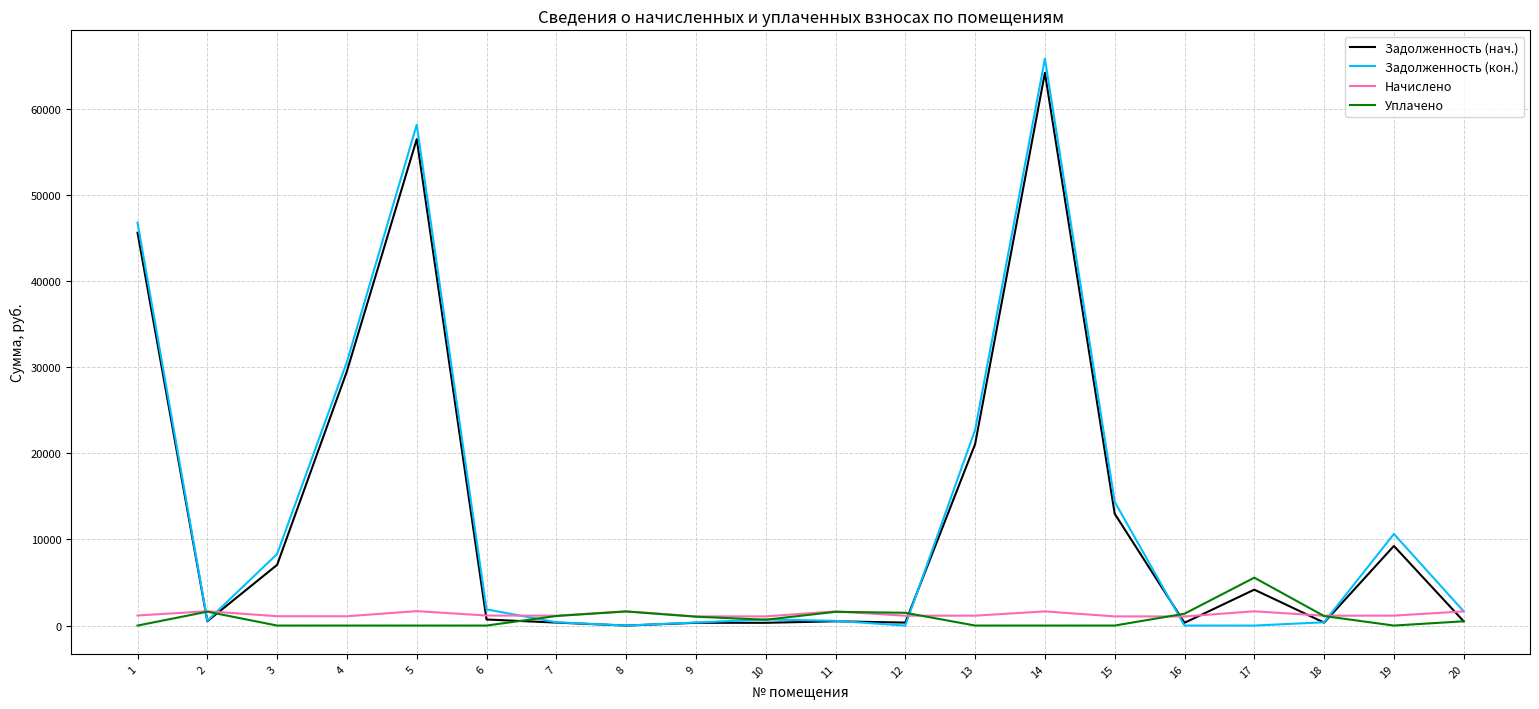

Where does the Уплачено series first go above 675?

2